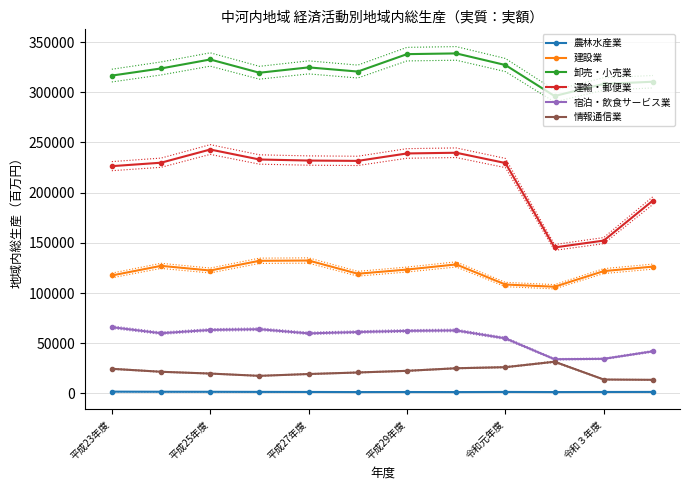

The value of 運輸・郵便業 at 平成29年度 is 413628. True or false?

False